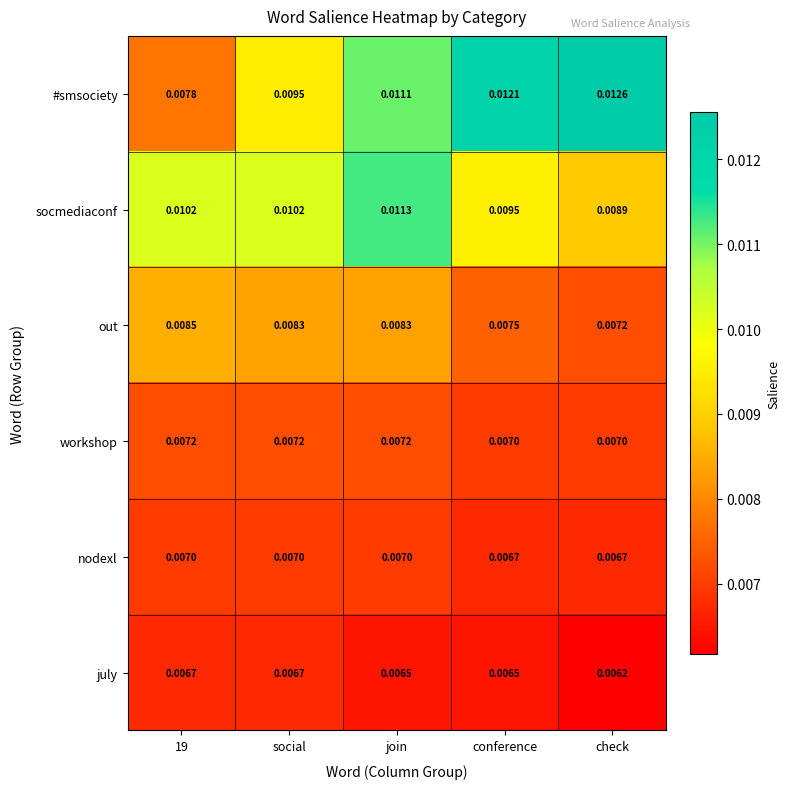

Rank the series by their maximum value, from lowest to highest.

july, nodexl, workshop, out, socmediaconf, #smsociety